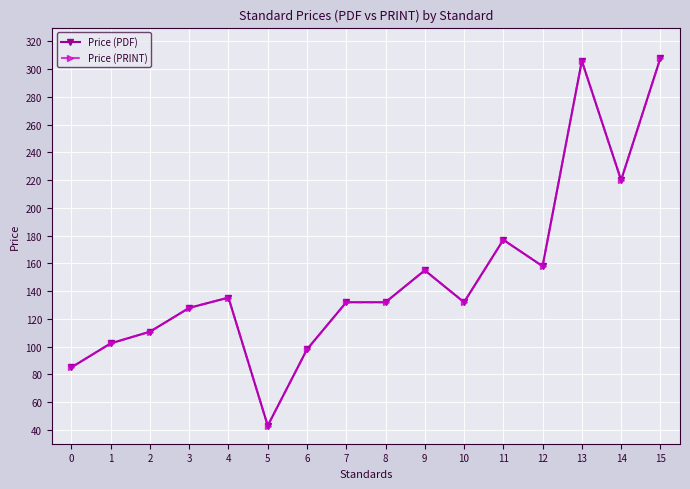

True or false: Price (PDF) has a value of 155.0 at 9.

True